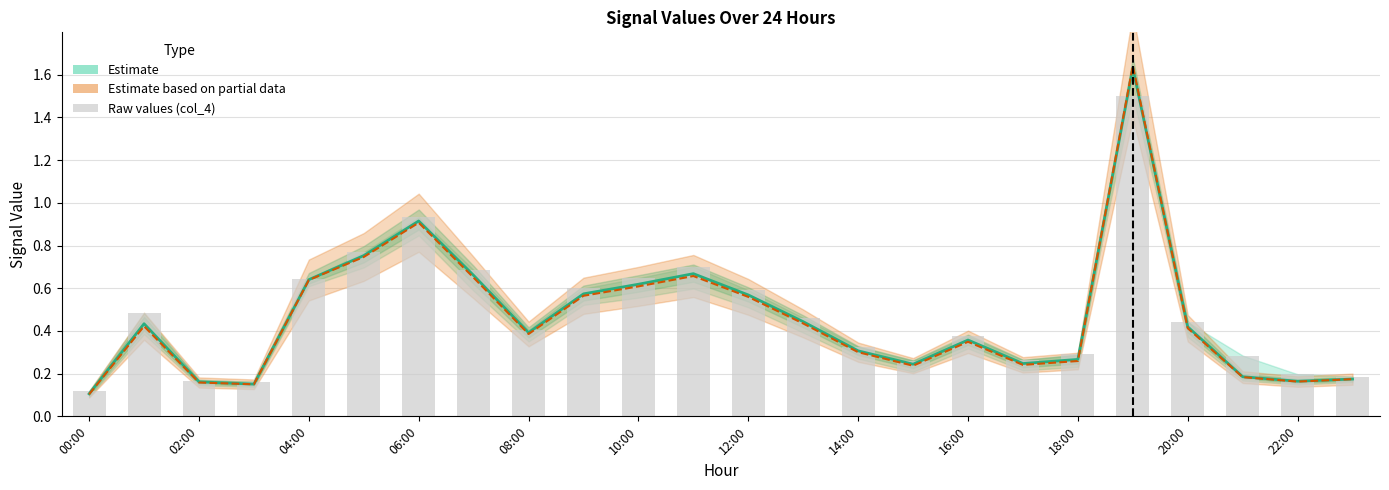

At which category does the chart reach its peak across all series?

19